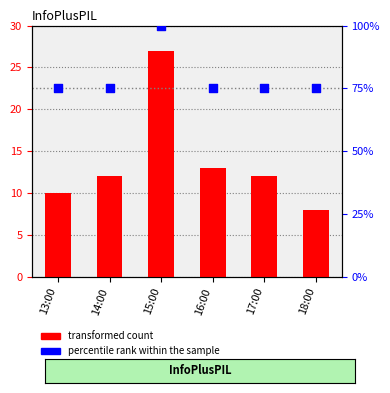

Which series has the widest spread of Y values?

percentile rank within the sample